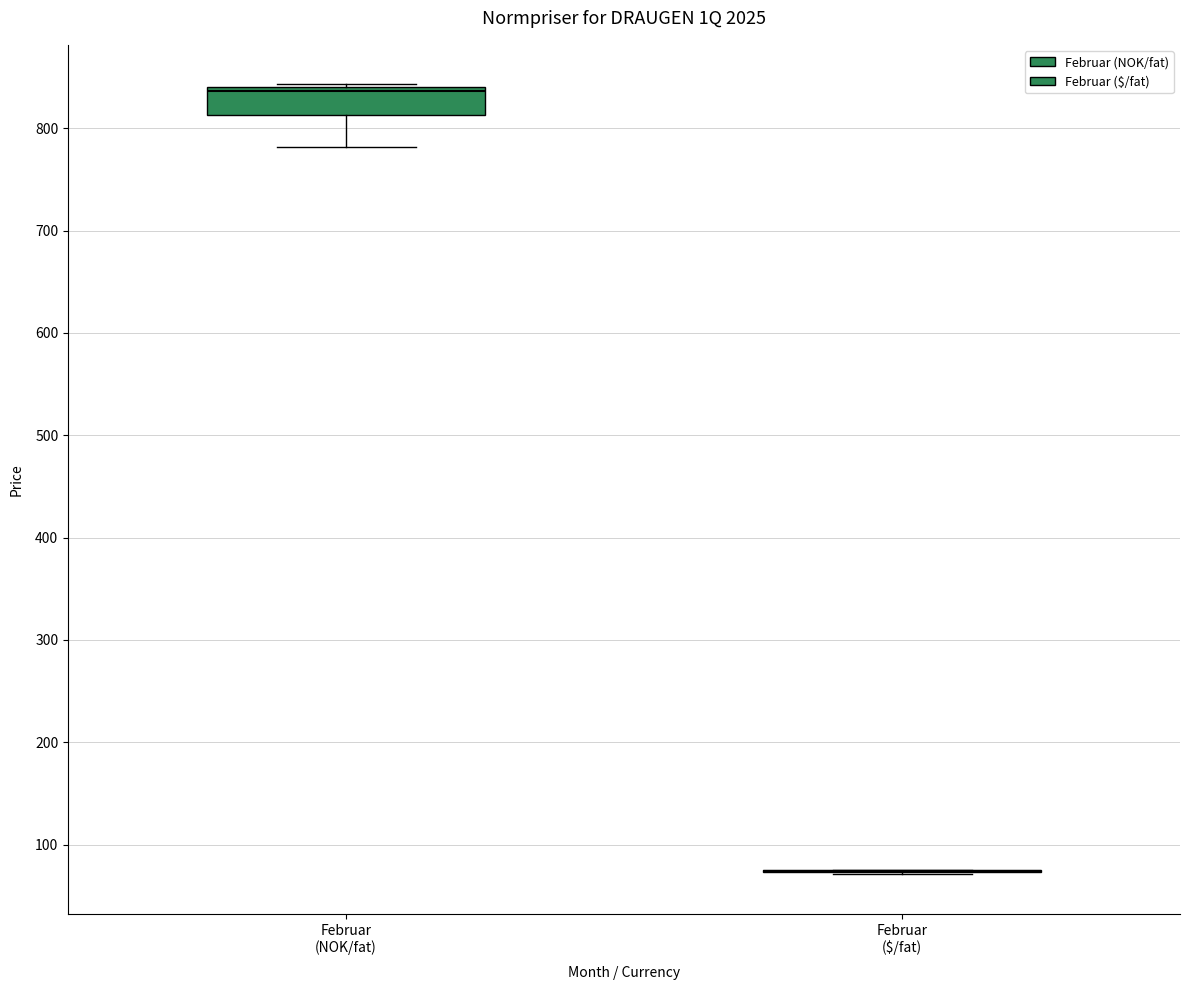

Which box is the tallest, from its lower edge to its upper edge?

Februar (NOK/fat)